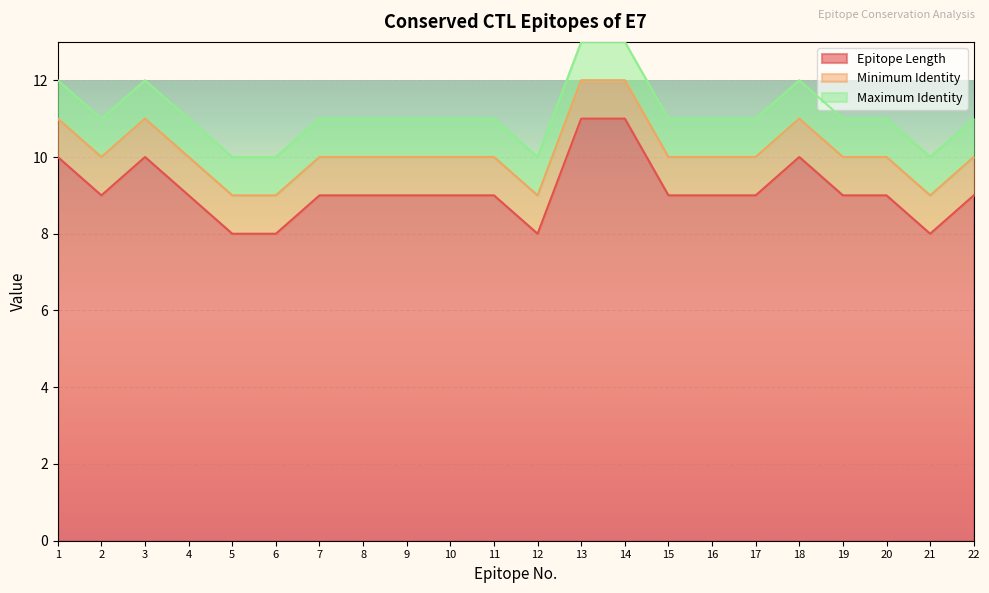

What is the value of the Epitope Length point at the 16th from the left?

9